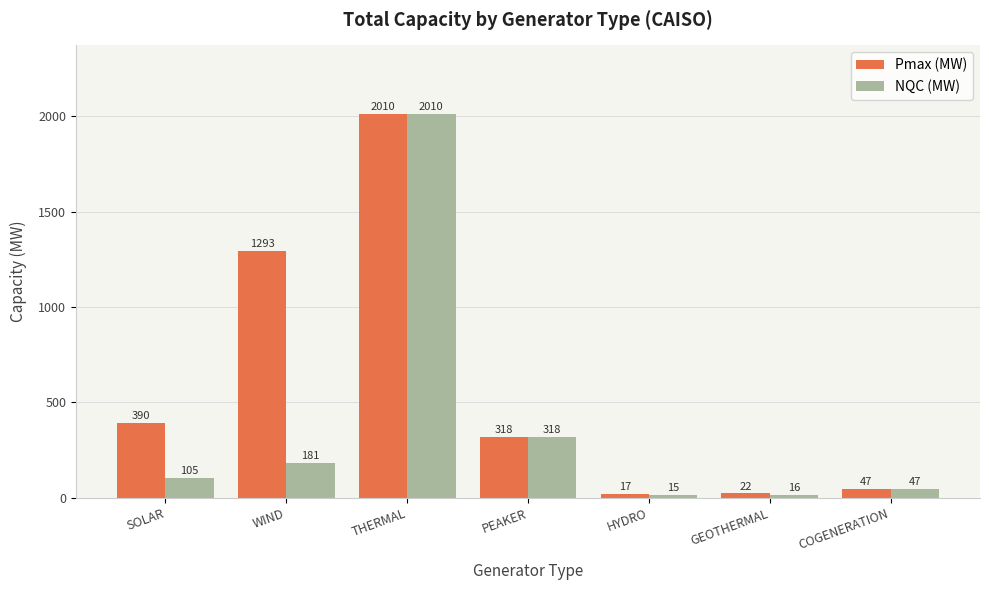

What position from the right is WIND?

6